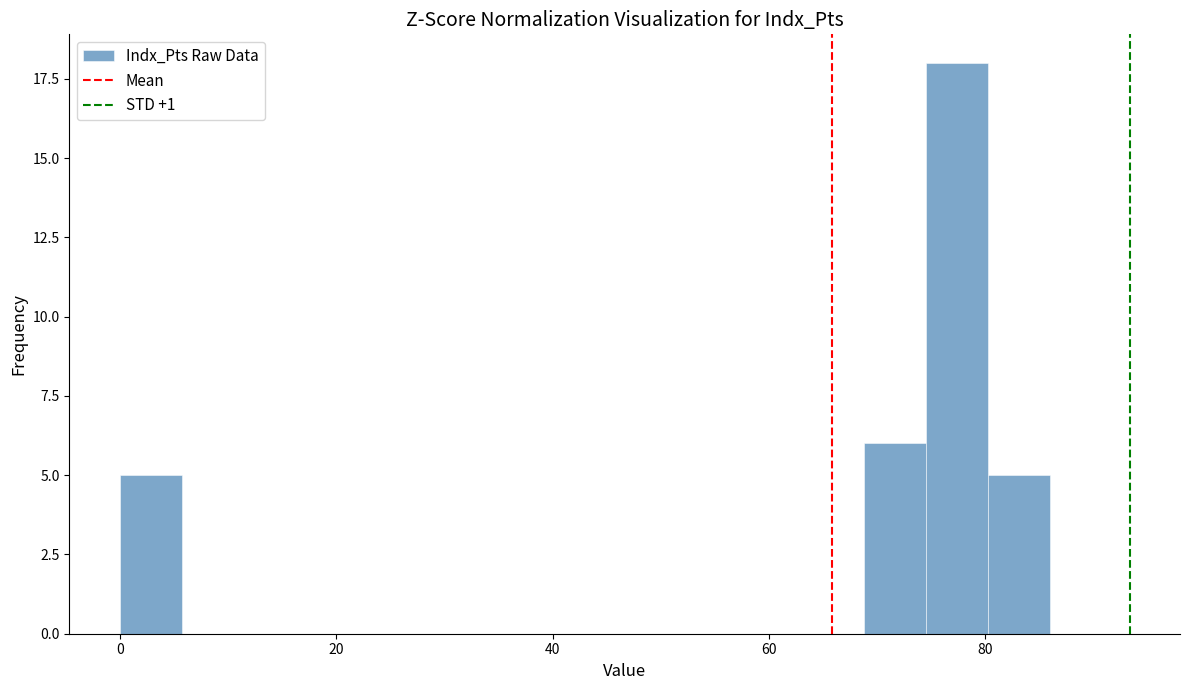

Read against the x-axis, roughly where is the centre of the tallest bar?

78